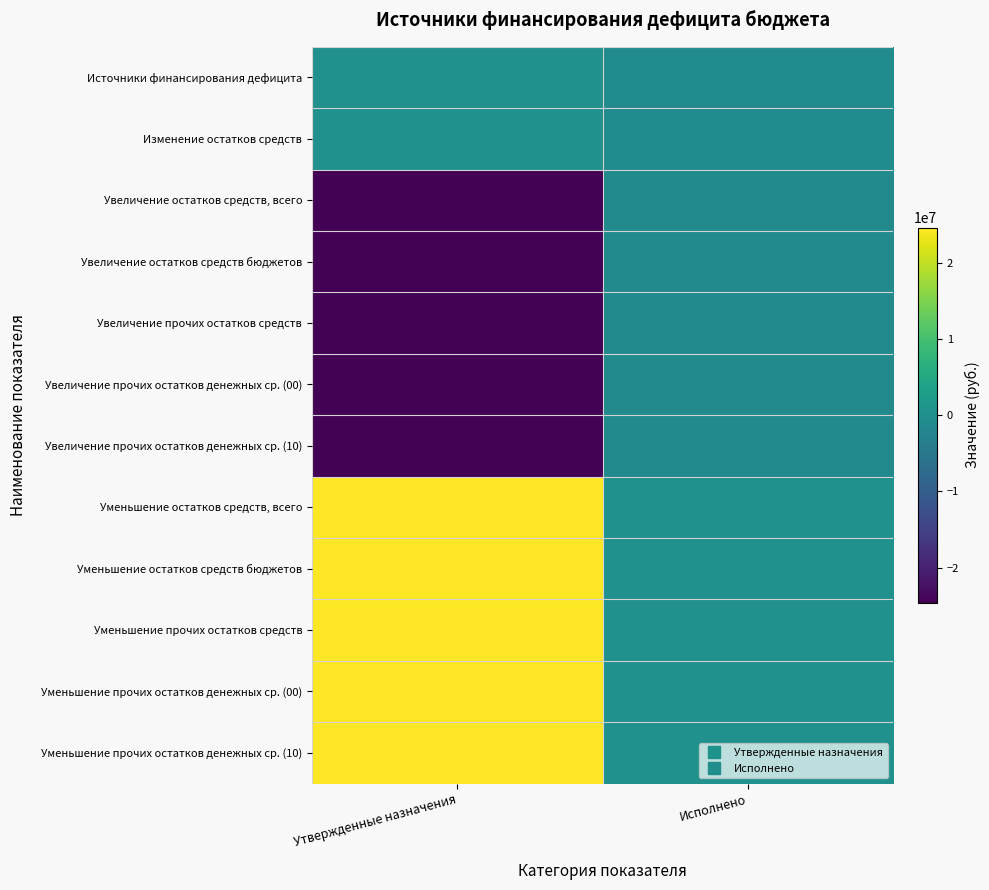

Which category has the lowest value across all series?

Утвержденные назначения